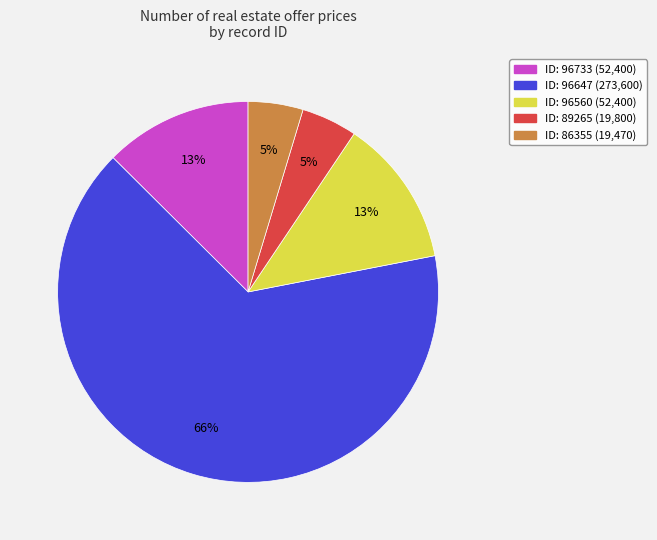

To the nearest percent, what is the average slice percentage?

20%